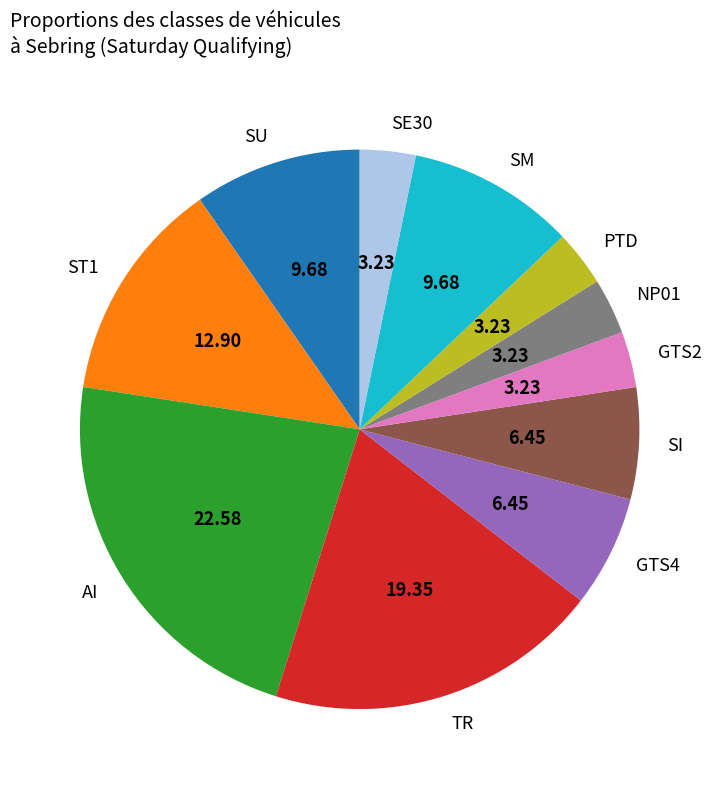

Is there any slice that represents more than half of the pie?

No